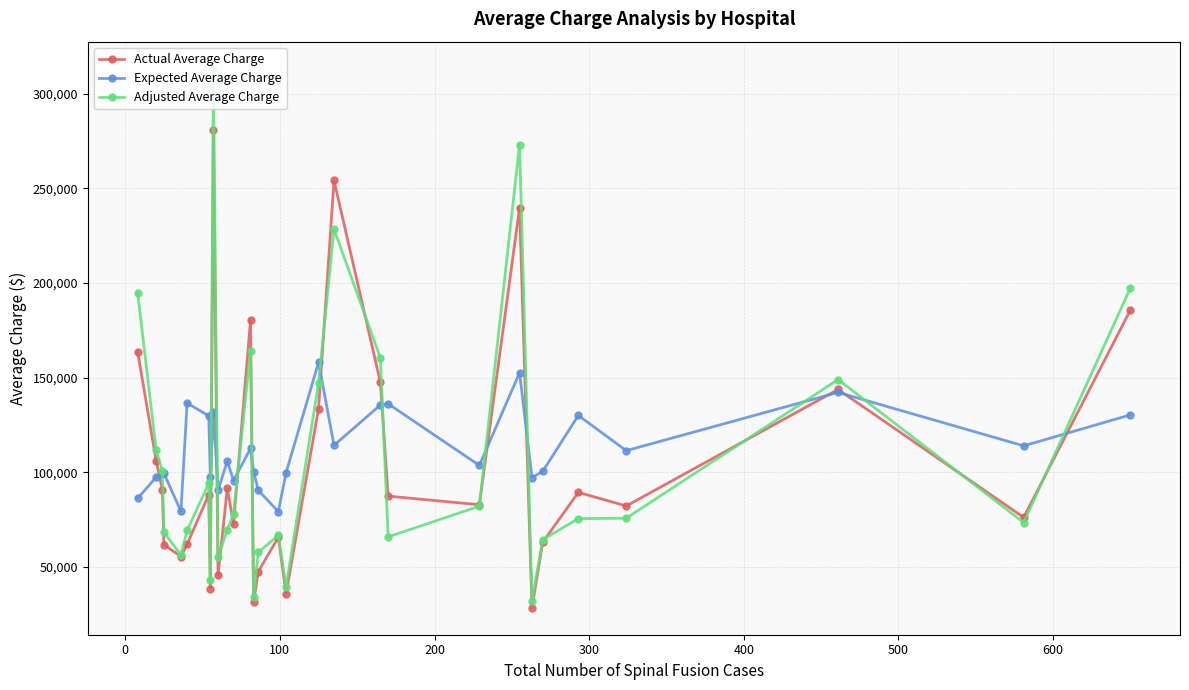

List the series in order of their peak value, lowest first.

Expected Average Charge, Actual Average Charge, Adjusted Average Charge